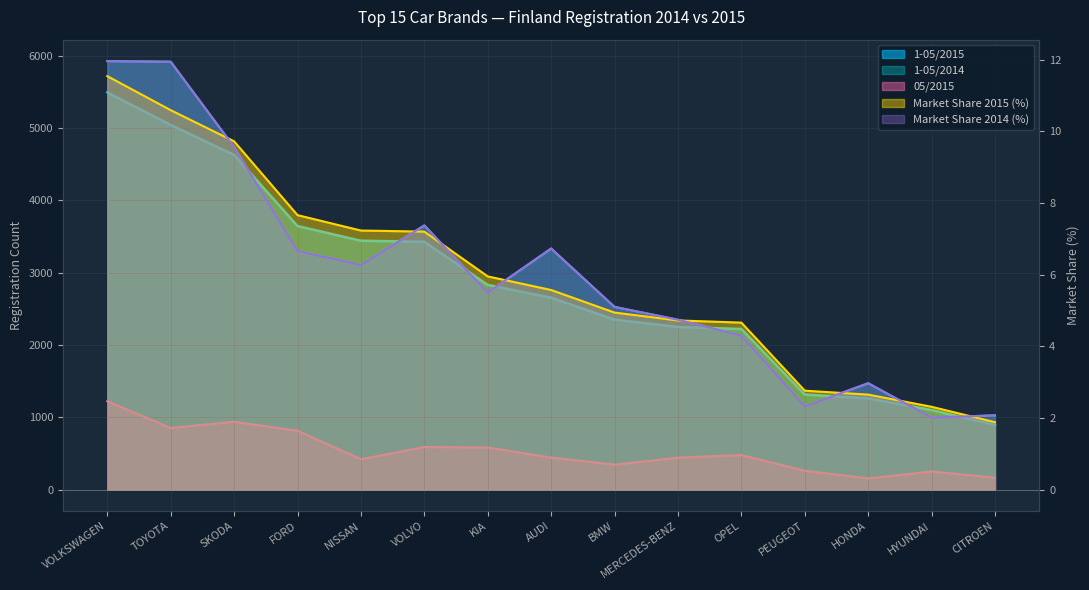

Reading right to left, extract all data points from this chart.

05/2015: 164.0	250.0	154.0	260.0	477.0	440.0	344.0	442.0	582.0	587.0	419.0	812.0	937.0	851.0	1221.0
1-05/2015: 893.0	1099.0	1261.0	1314.0	2220.0	2248.0	2350.0	2653.0	2830.0	3426.0	3441.0	3644.0	4628.0	5042.0	5492.0
1-05/2014: 1027.0	994.0	1469.0	1151.0	2130.0	2349.0	2525.0	3332.0	2723.0	3653.0	3105.0	3298.0	4735.0	5917.0	5925.0
Market Share 2015 (%): 1.9	2.3	2.6	2.8	4.7	4.7	4.9	5.6	6.0	7.2	7.2	7.7	9.7	10.6	11.5
Market Share 2014 (%): 2.1	2.0	3.0	2.3	4.3	4.7	5.1	6.7	5.5	7.4	6.3	6.7	9.6	11.9	12.0